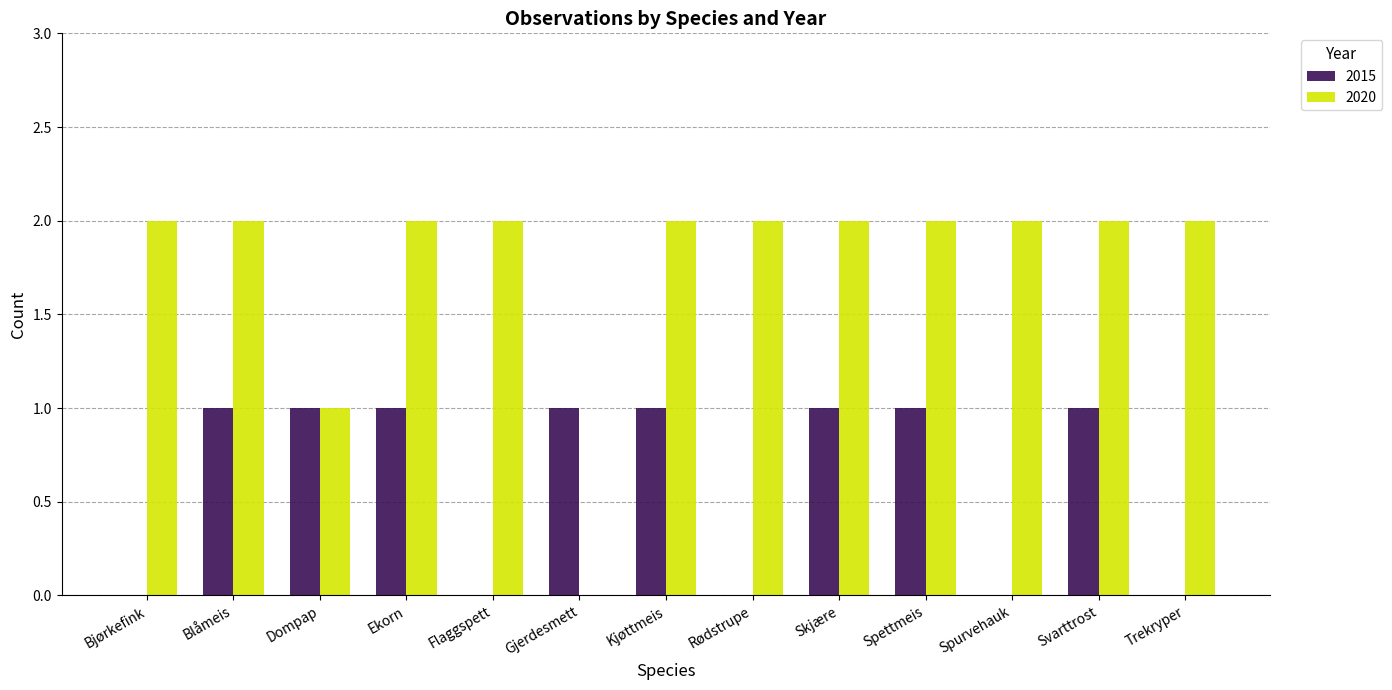

Reading left to right, what are all the values shown in this chart?

2015: 0	1	1	1	0	1	1	0	1	1	0	1	0
2020: 2	2	1	2	2	0	2	2	2	2	2	2	2